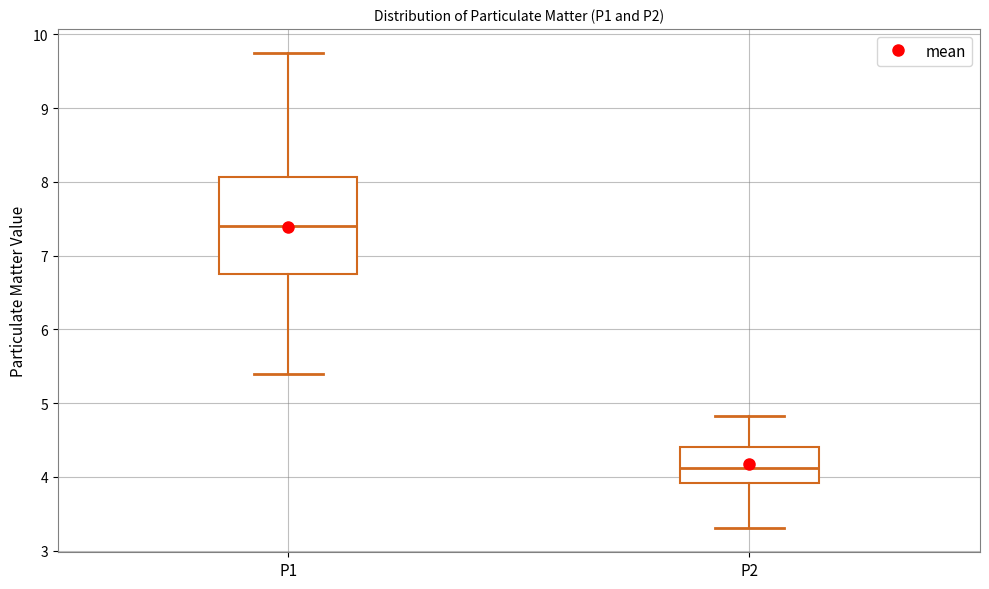

Which box is the tallest, from its lower edge to its upper edge?

P1